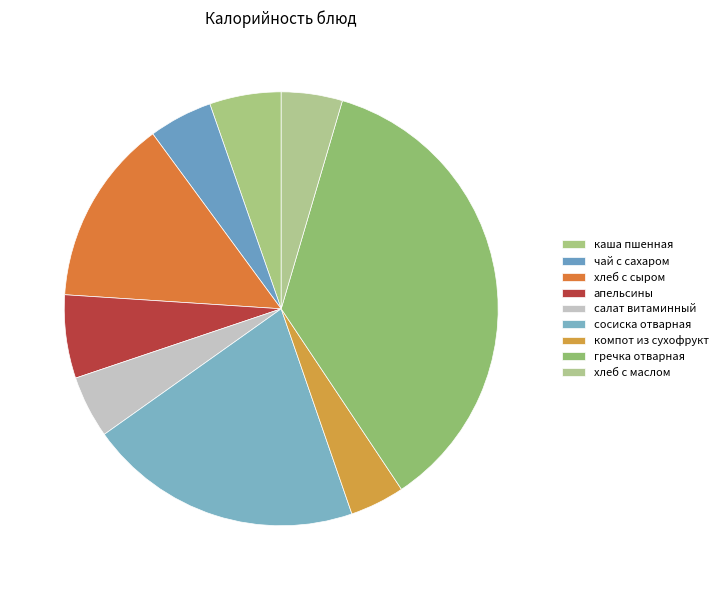

Is there a majority slice in this chart?

No